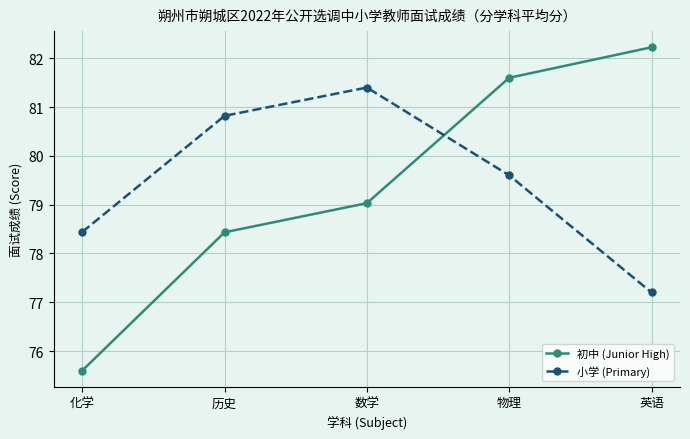

How many interior local peaks does the 小学 (Primary) series have?

1